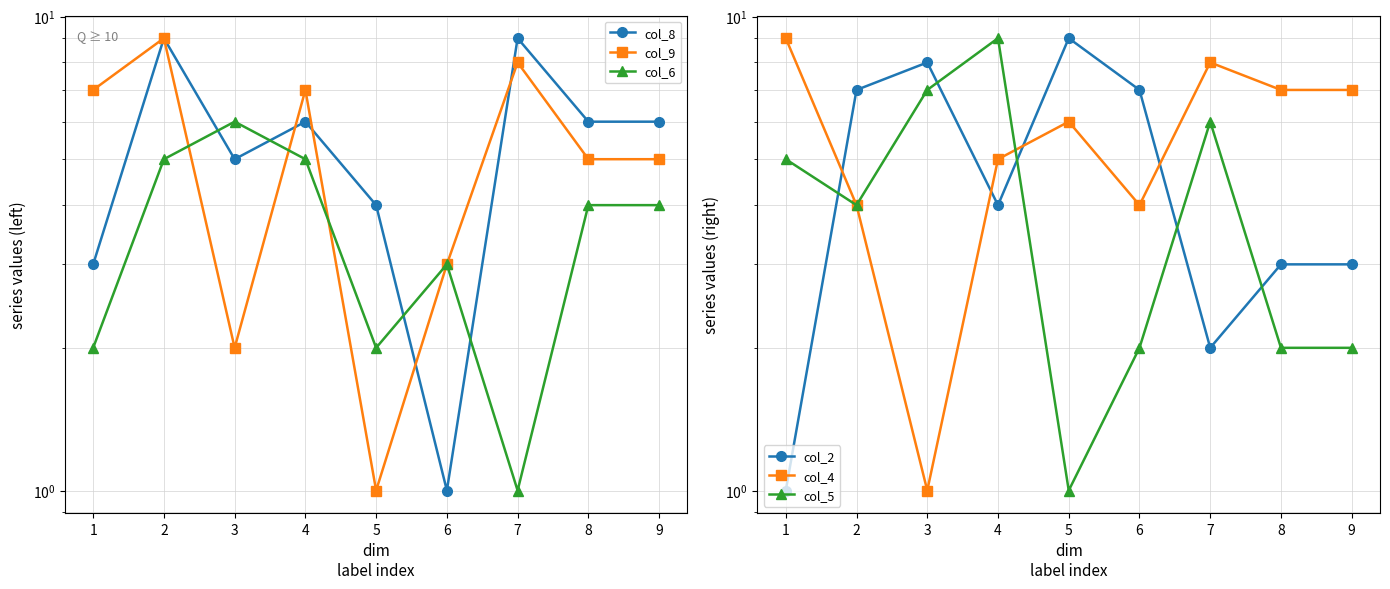

At which category is the sum across all series the highest?

2